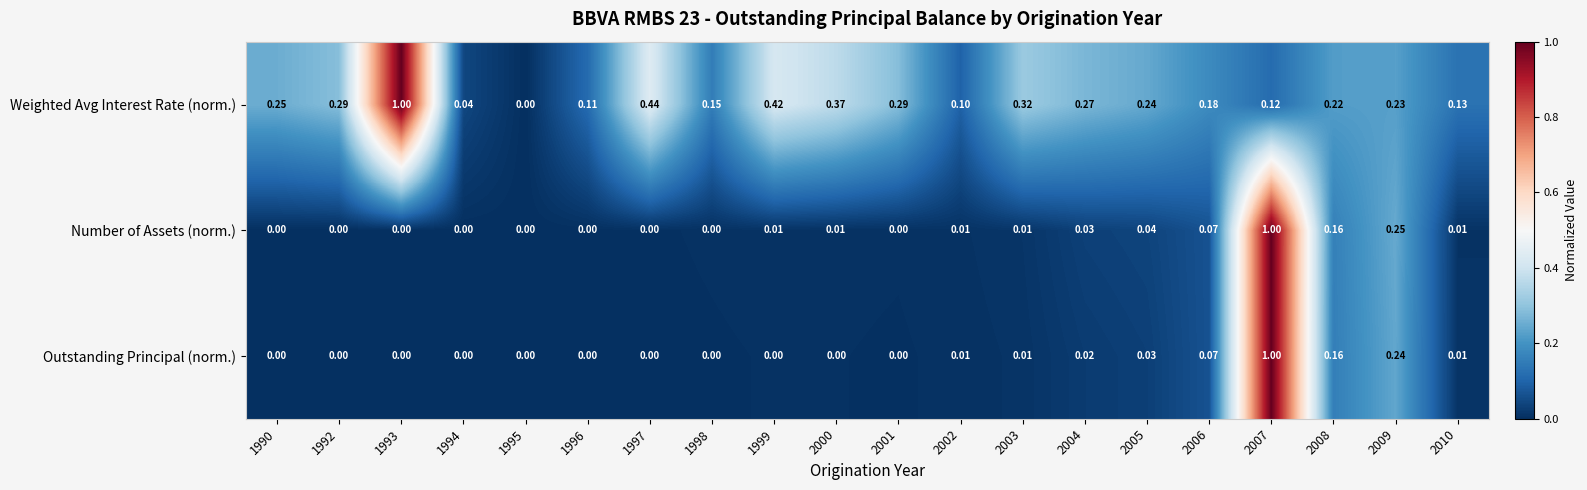

Is the value of Outstanding Principal (norm.) at 1992 greater than the value of Weighted Avg Interest Rate (norm.) at 2007?

No